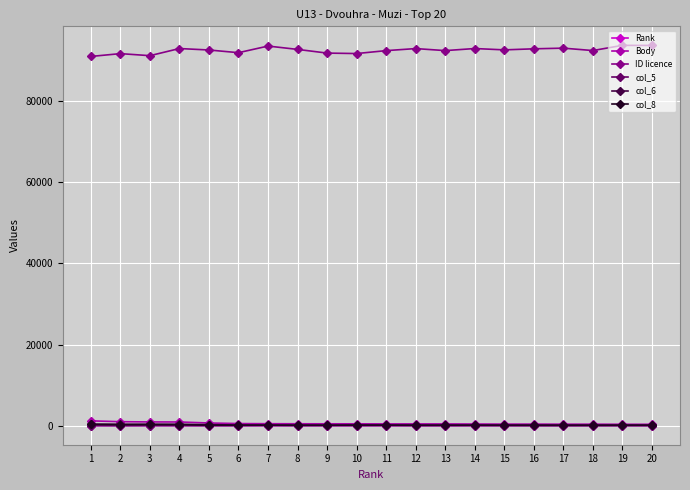

What is the value of the col_8 point at the 9th from the left?

114